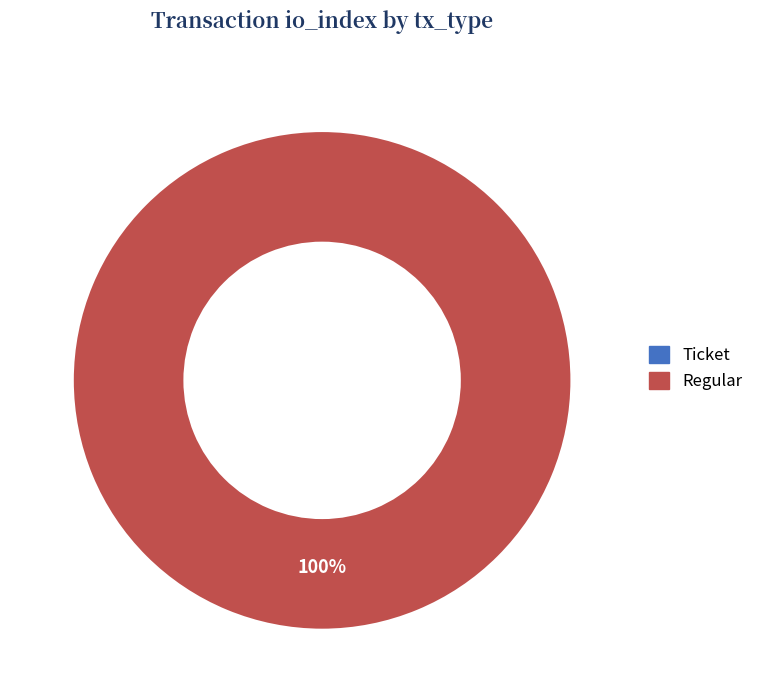

To the nearest percent, what portion does Regular represent?

100%